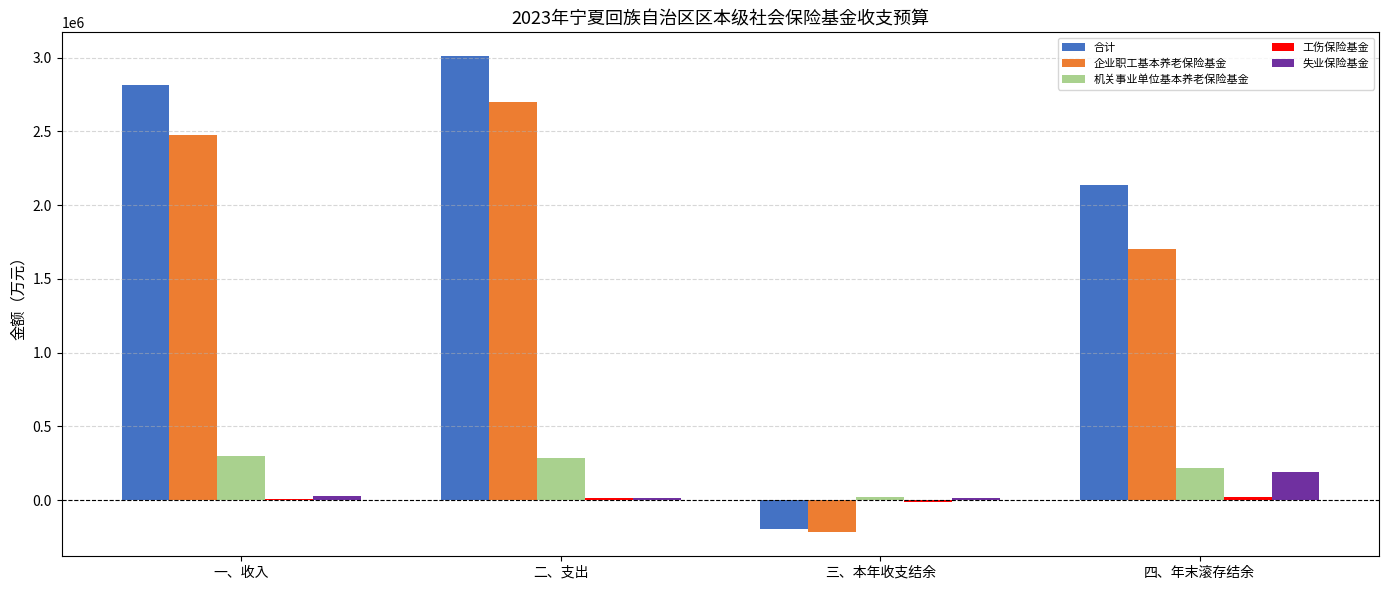

Where does the 机关事业单位基本养老保险基金 series first go above 283239?

一、收入